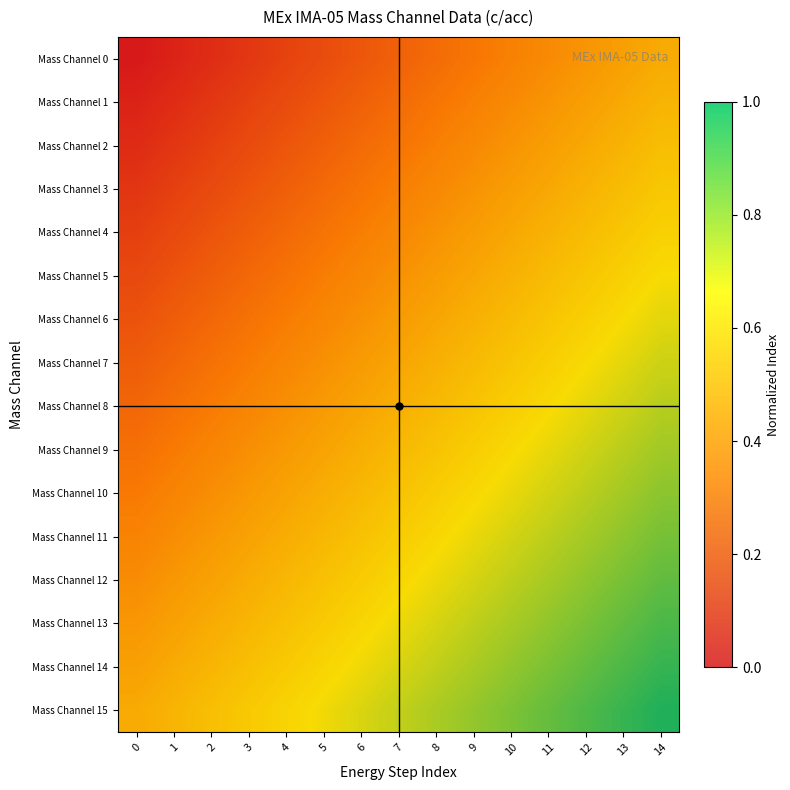

Which series has the largest total across all categories?

Mass Channel 15